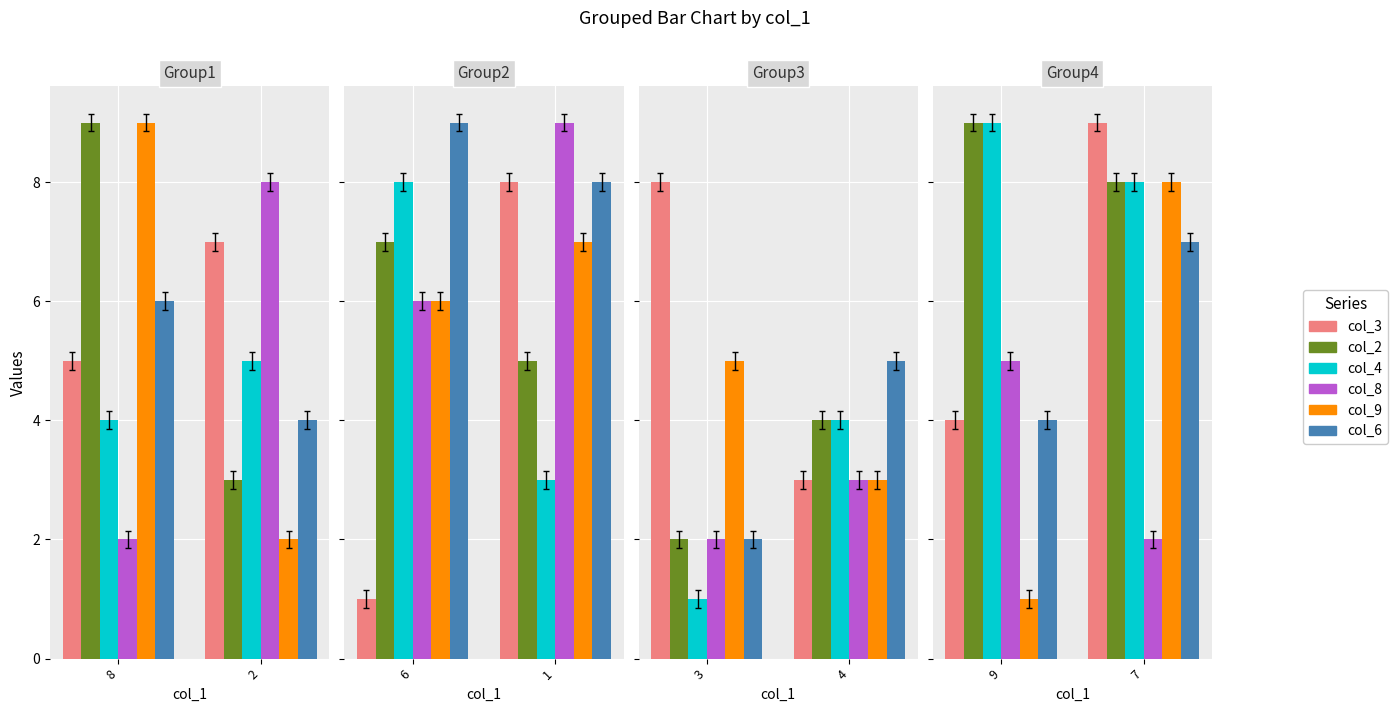

Which series has the largest range (max minus min)?

col_9